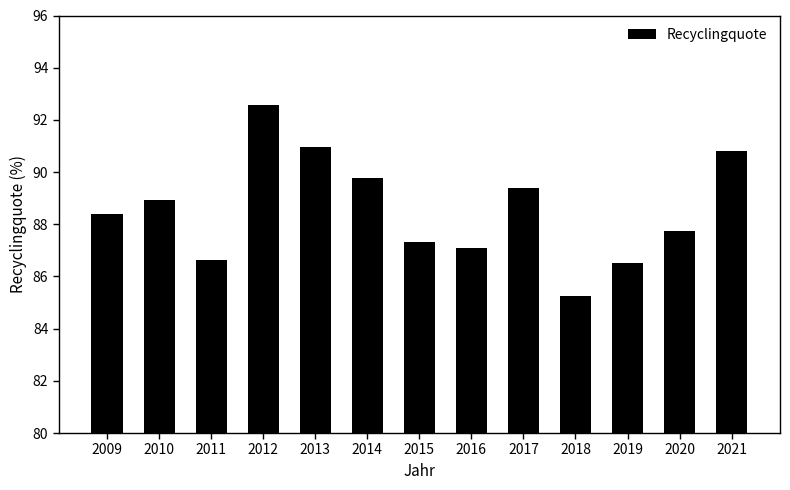

Reading left to right, transcribe all the data shown in this chart.

88.4	88.9	86.6	92.6	90.9	89.8	87.3	87.1	89.4	85.3	86.5	87.7	90.8